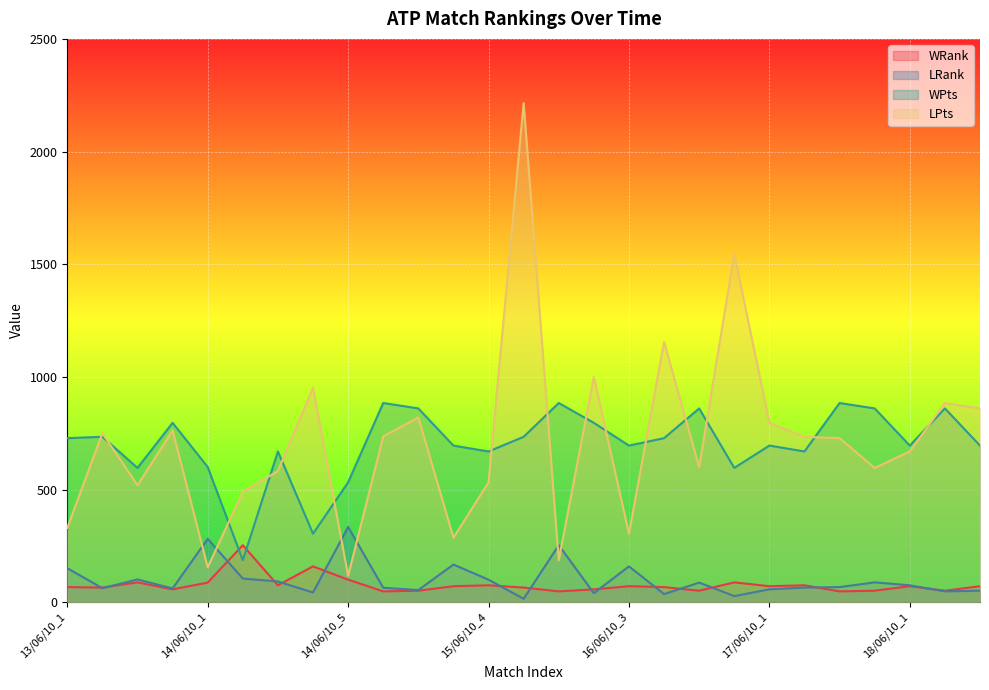

Count the number of data series in this chart.

4